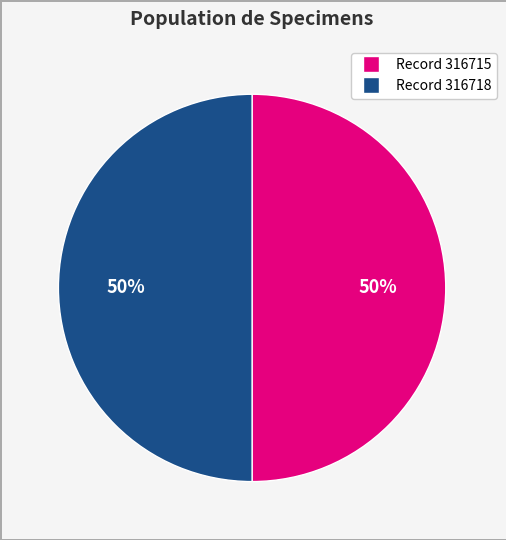

What percentage is the Record 316718 slice, to the nearest percent?

50%